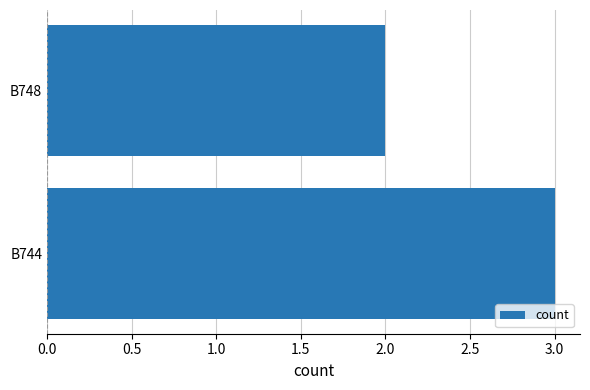

List the labels in order of value, smallest first.

B748, B744